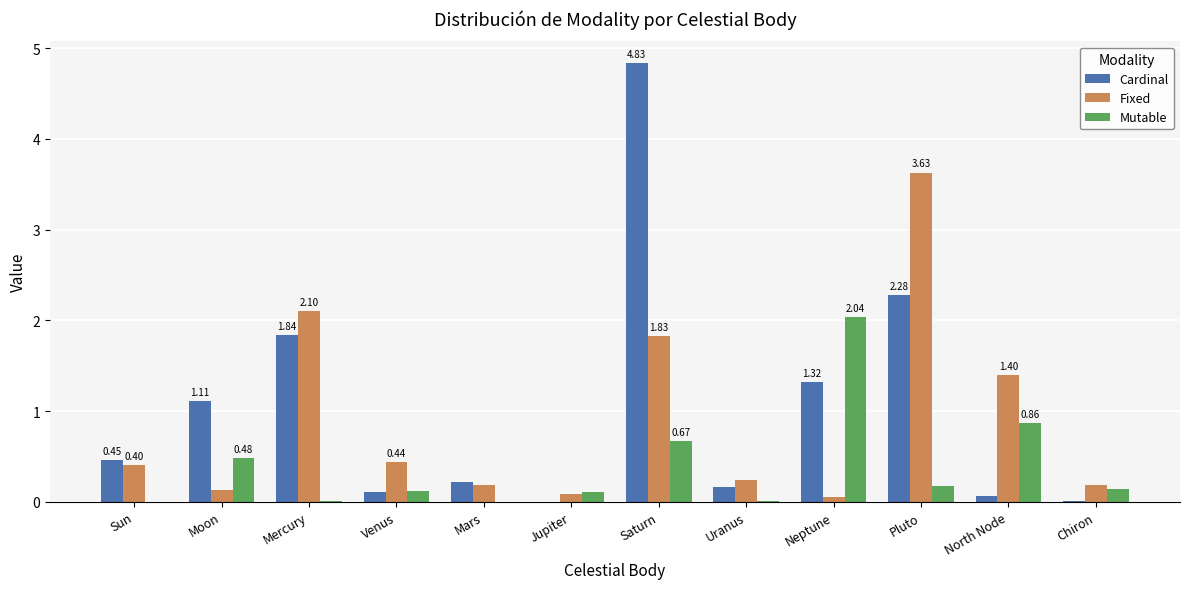

Which series has the largest total across all categories?

Cardinal